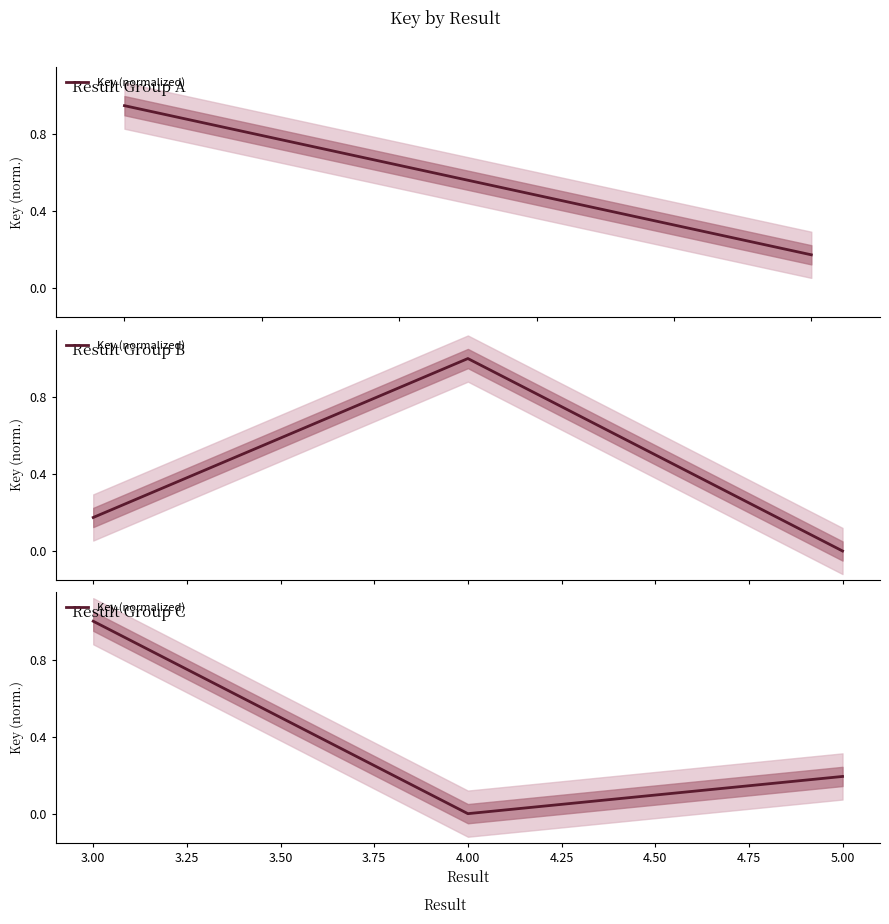

How many values exceed 0?

2